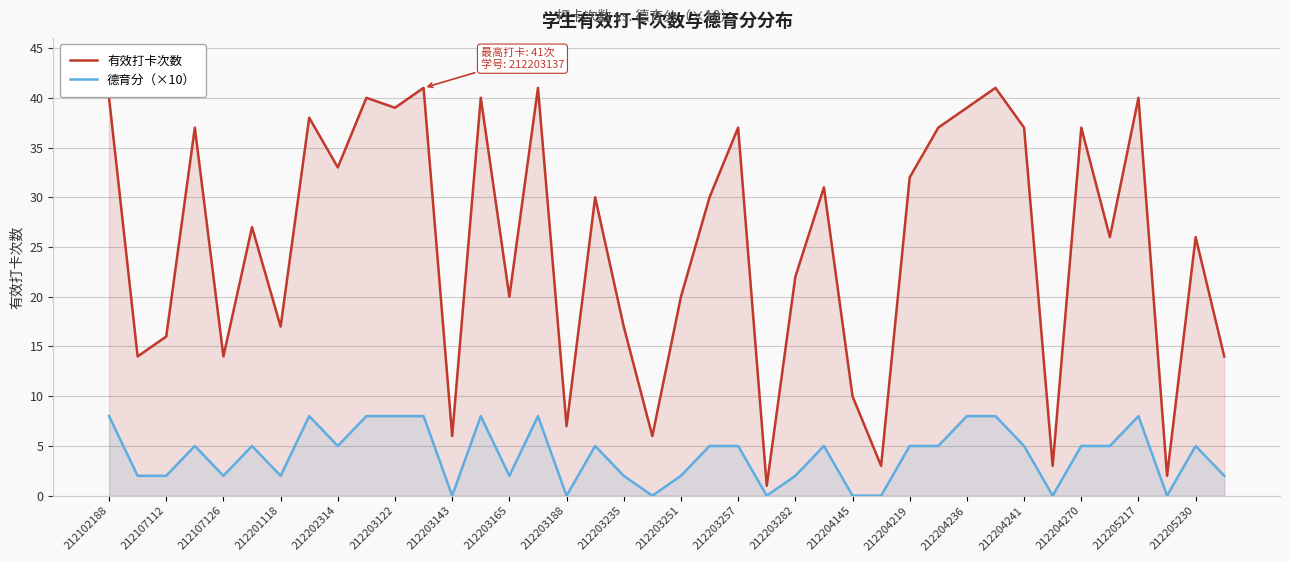

True or false: 有效打卡次数 and 德育分（×10） intersect in this chart.

False